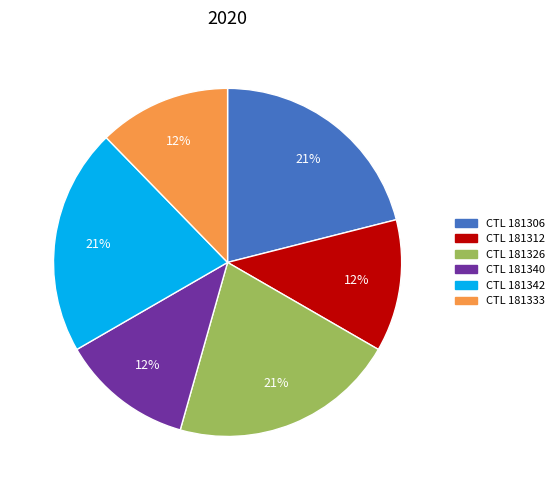

To the nearest percent, what is the average slice percentage?

17%